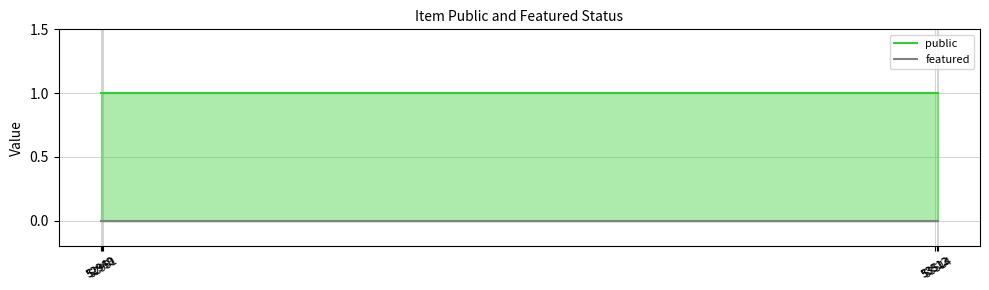

At which category is the sum across all series the highest?

52949